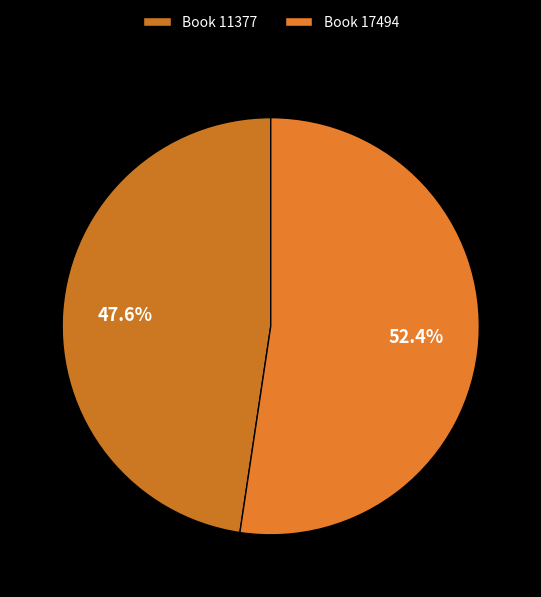

How many slices are in this pie chart?

2